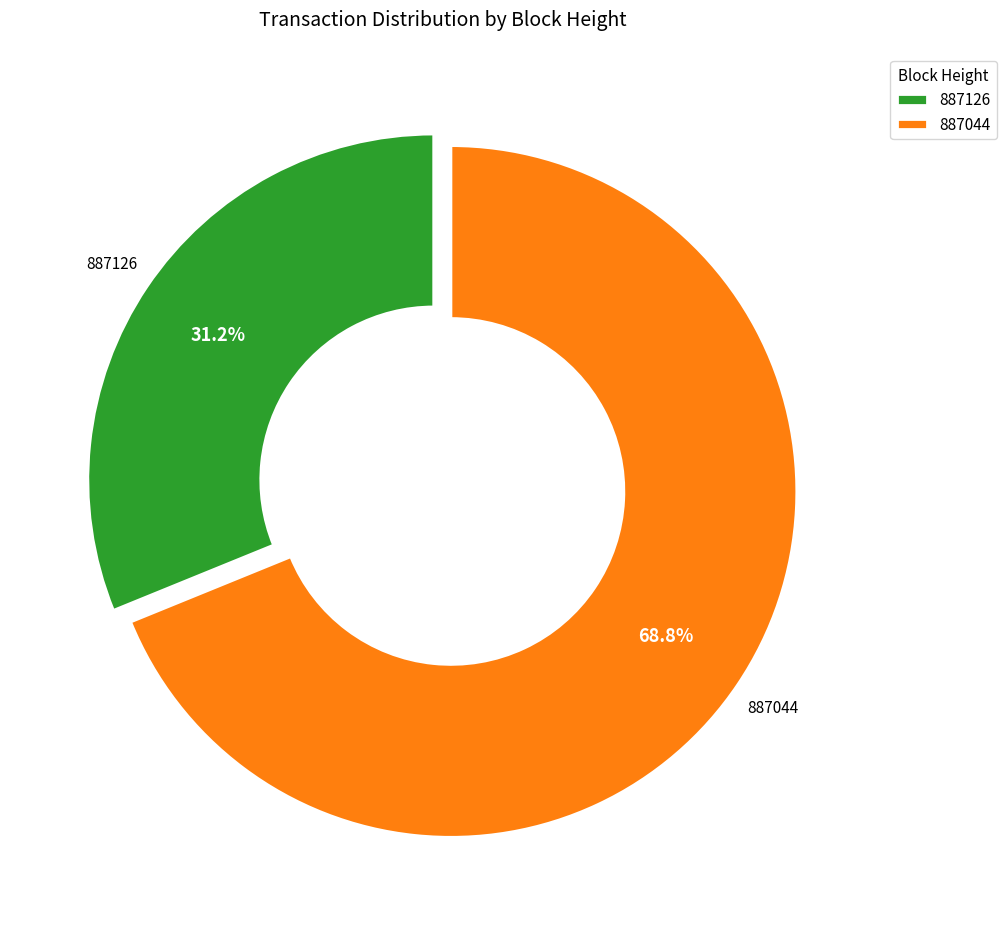

Is there any slice that represents more than half of the pie?

Yes